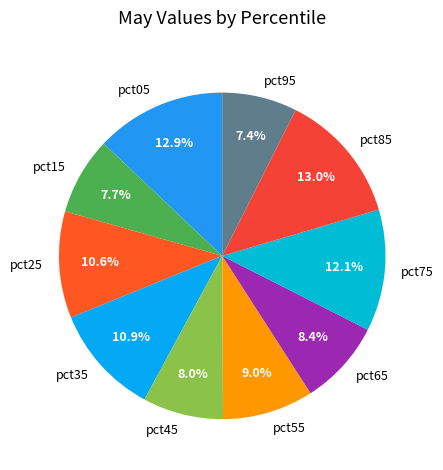

To the nearest percent, what percentage of the pie is pct45?

8%